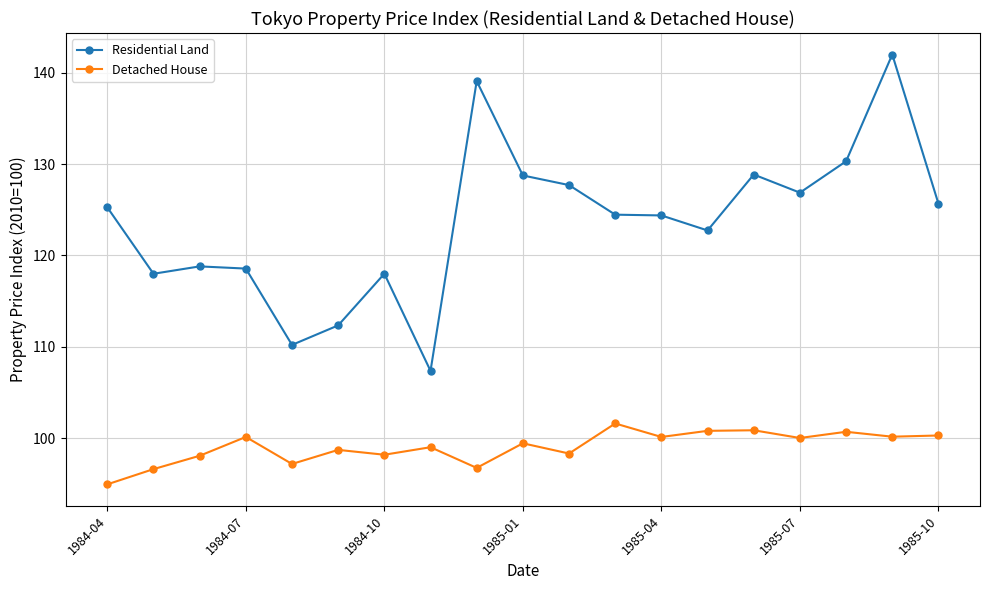

What is the difference between the maximum and minimum values in the Residential Land series?

34.6